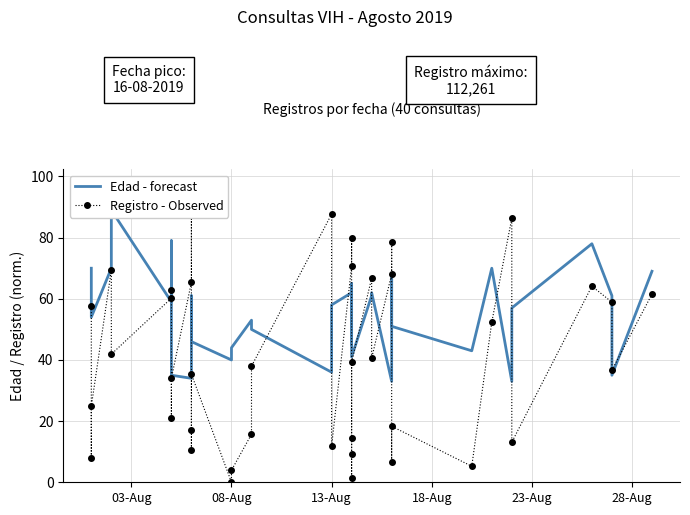

How many lines are shown in the chart?

2